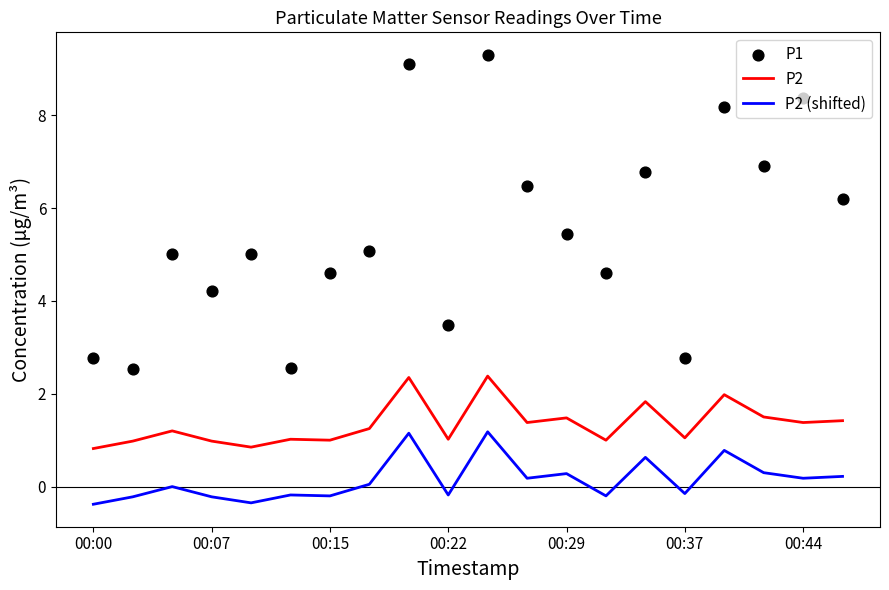

What is the total value across all series at 16?

10.9